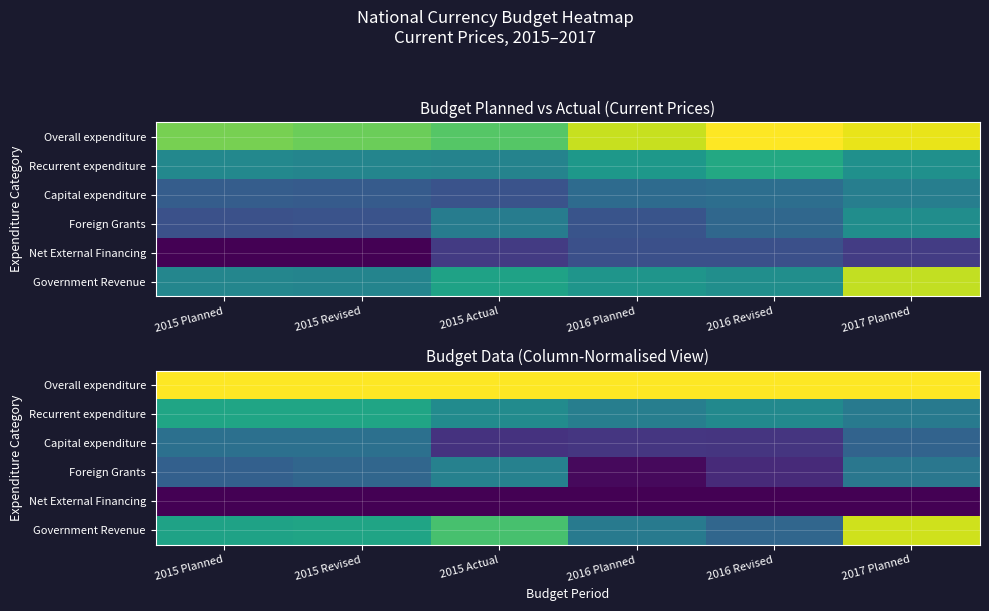

At which label is Overall expenditure closest to 1?

2015 Planned